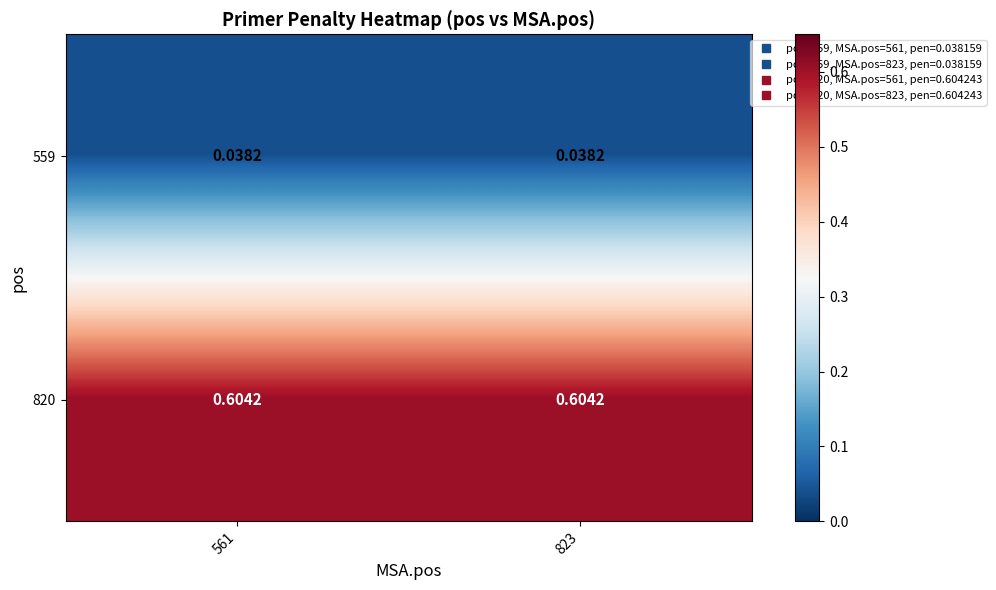

Is the value of 820 at 561 greater than the value of 559 at 823?

Yes